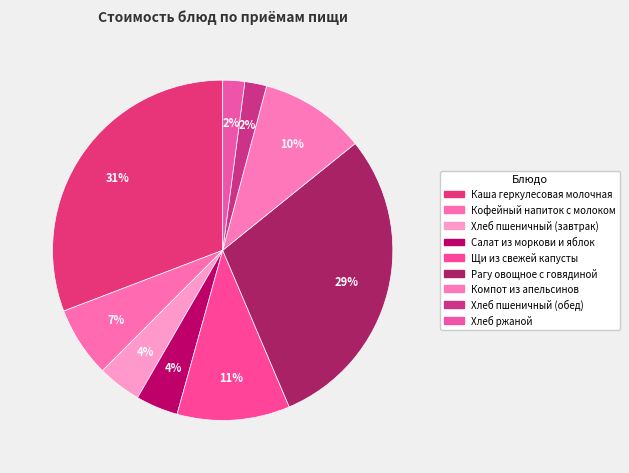

How many segments does this pie chart have?

9